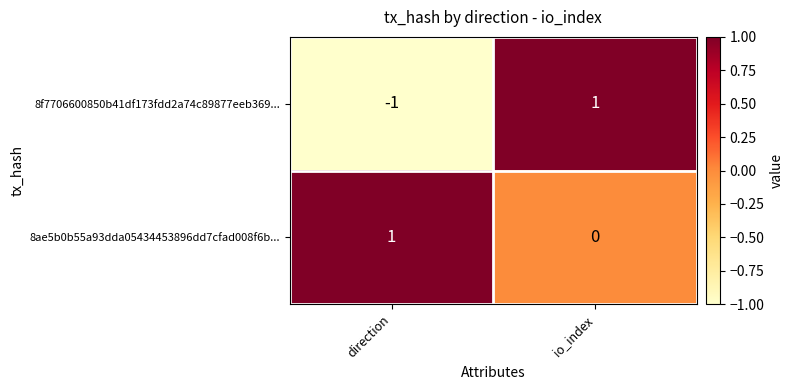

Reading right to left, transcribe all the data shown in this chart.

8f7706600850b41df173fdd2a74c89877eeb369...: 1	-1
8ae5b0b55a93dda05434453896dd7cfad008f6b...: 0	1